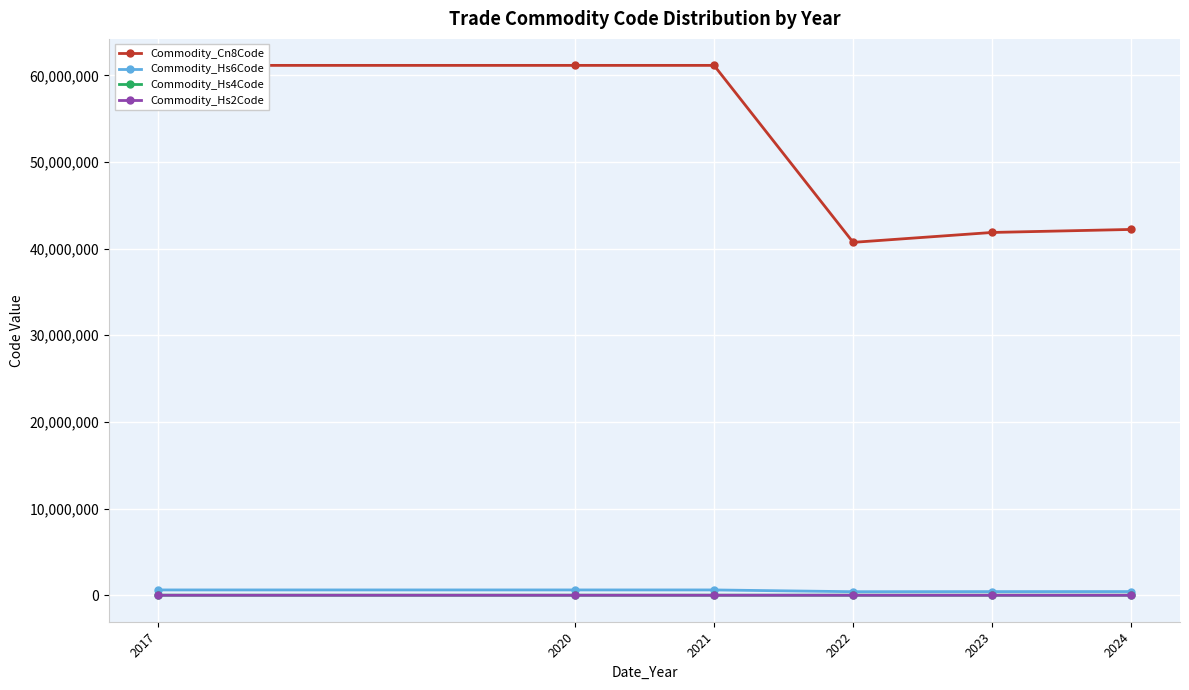

Which series changed the most between 2020 and 2023?

Commodity_Cn8Code